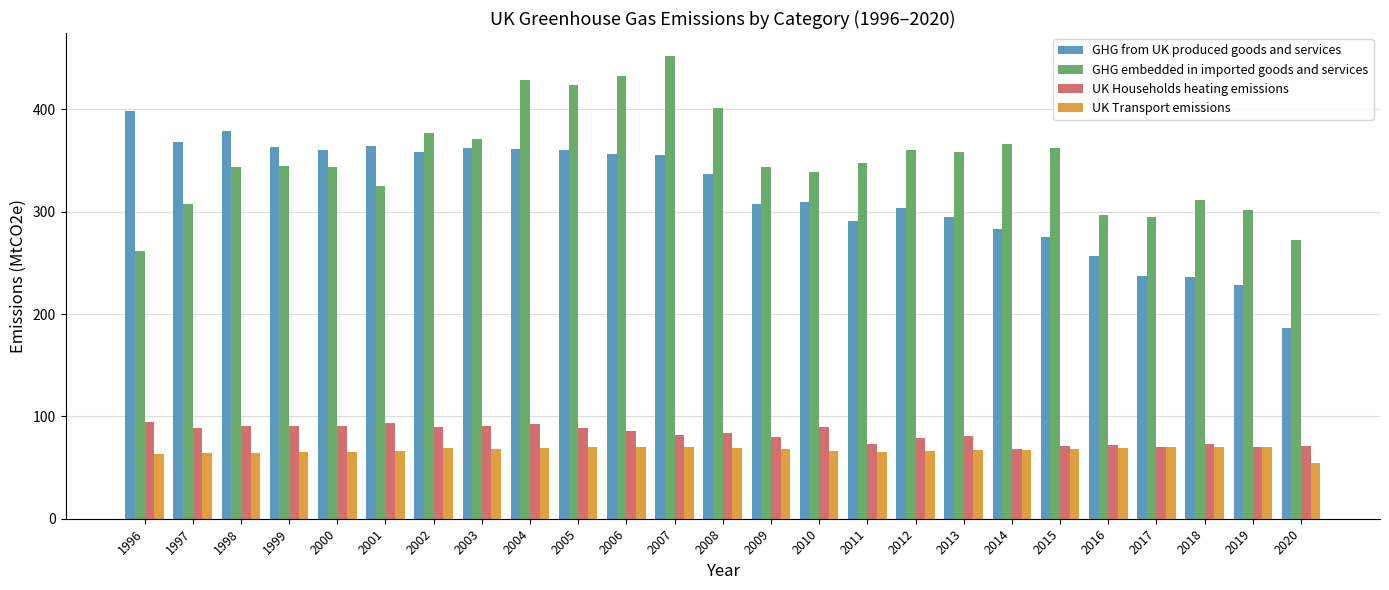

What is the smallest value displayed?

54